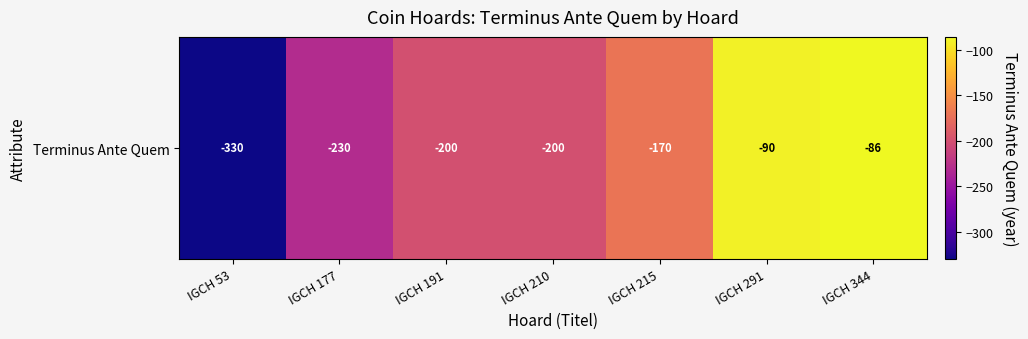

What is the difference between the values at IGCH 291 and IGCH 344?

4